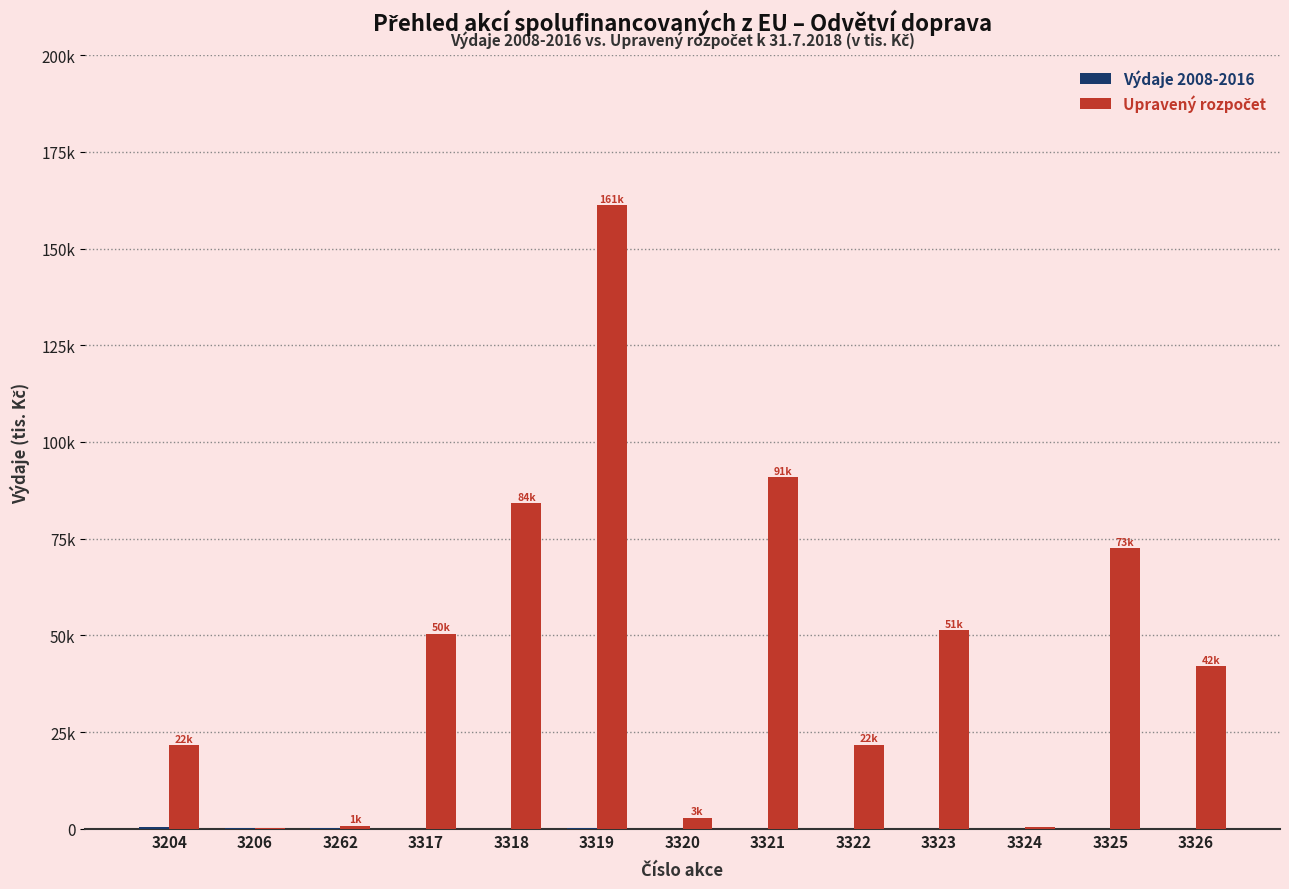

Are the bars grouped side by side (vs. stacked)?

Yes